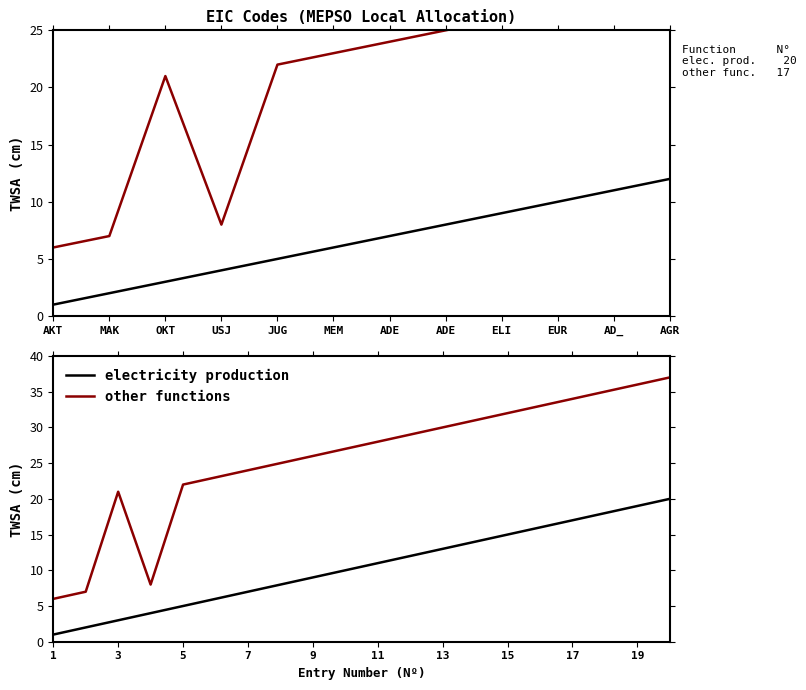

In other functions, how many points are higher than both neighbors (excluding endpoints)?

1